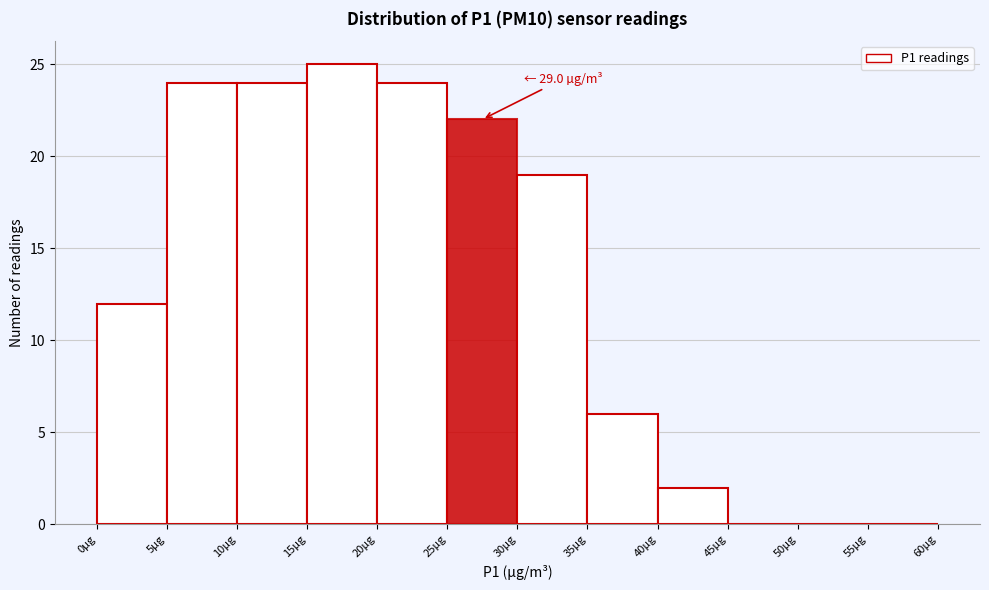

Over which range of the x-axis is the bar tallest?

15 to 20